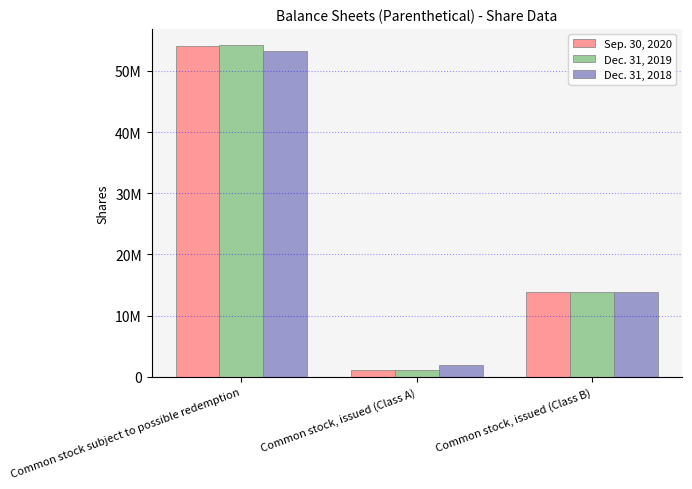

At how many categories does at least one series exceed 5462959?

2